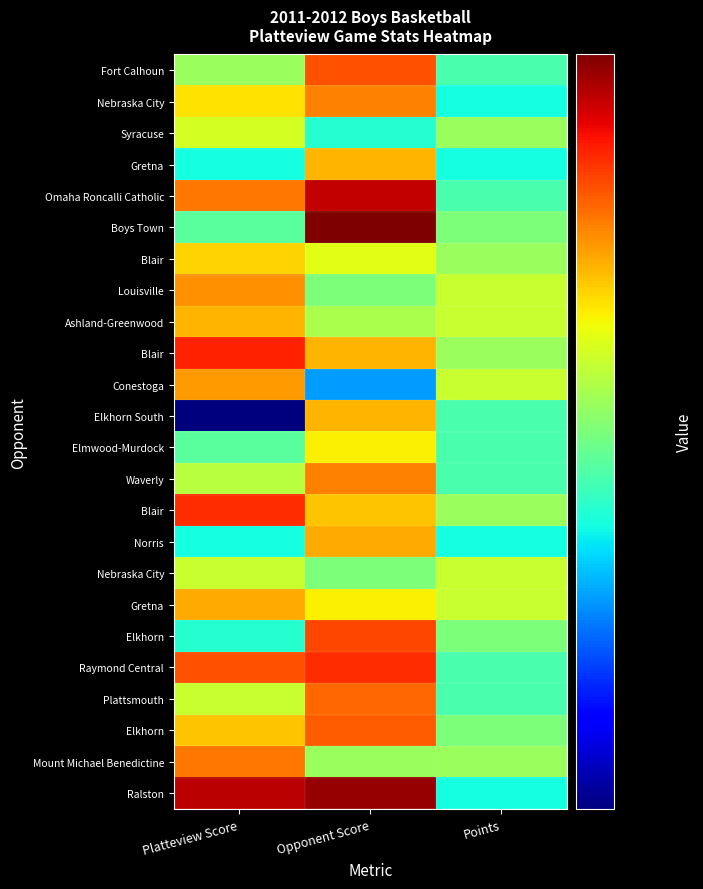

Count the number of categories in the chart.

3